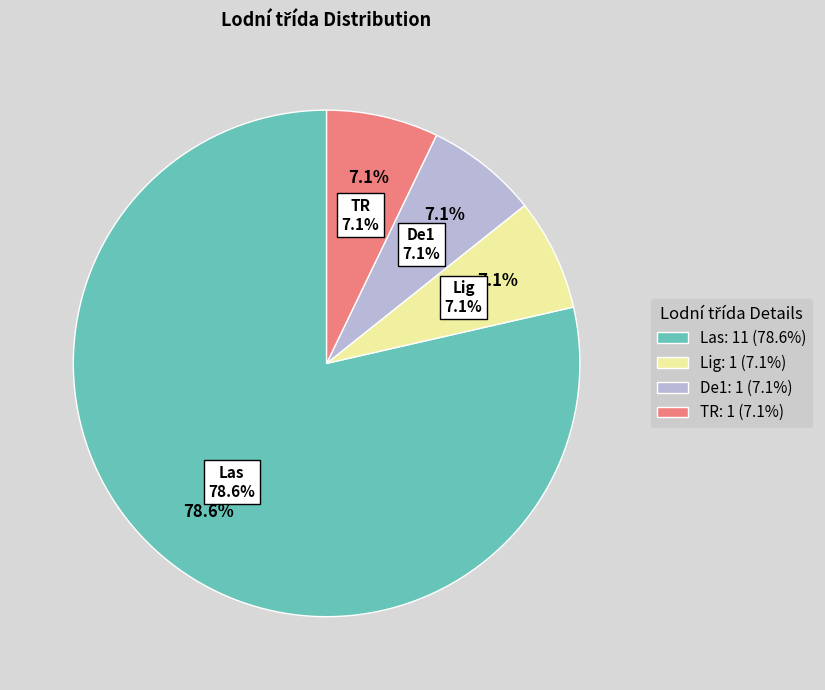

Between Lig   and Las  , which is larger?

Las  